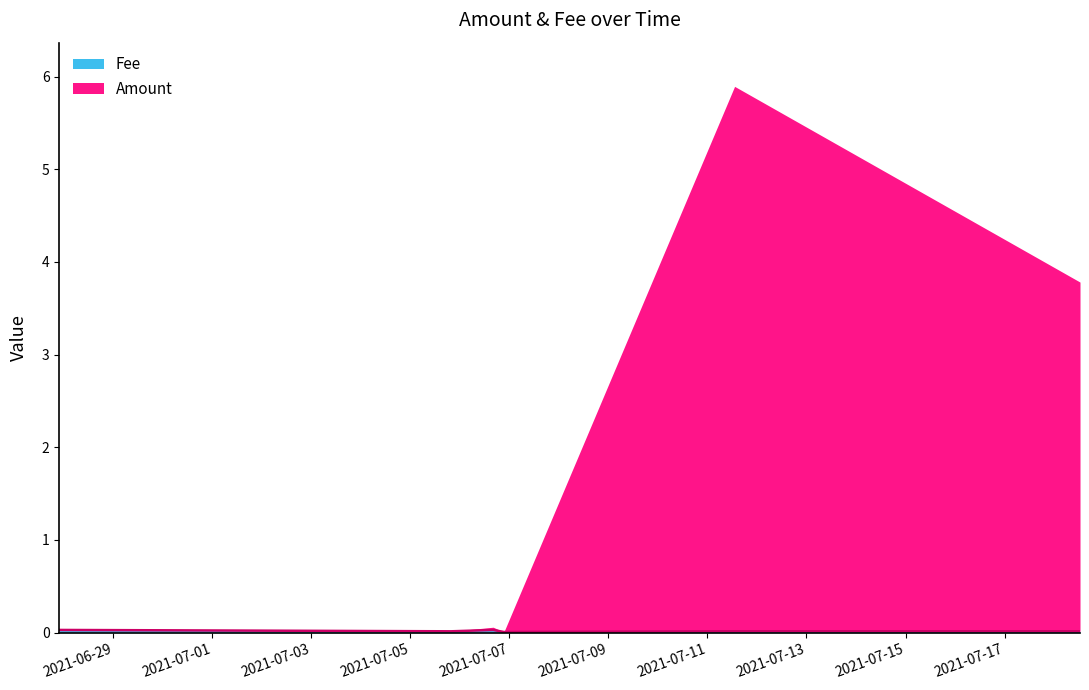

The value at 2021-07-05 19:46:06 is 0.0. True or false?

True